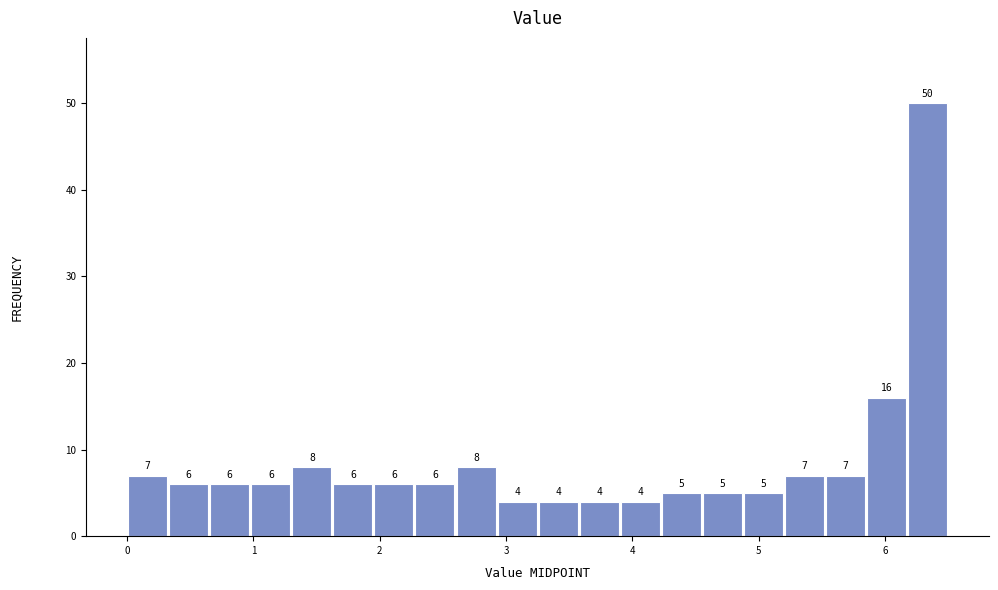

Around what value on the x-axis is the tallest bar? Give the approximate position of its centre, as read against the axis.

6.3